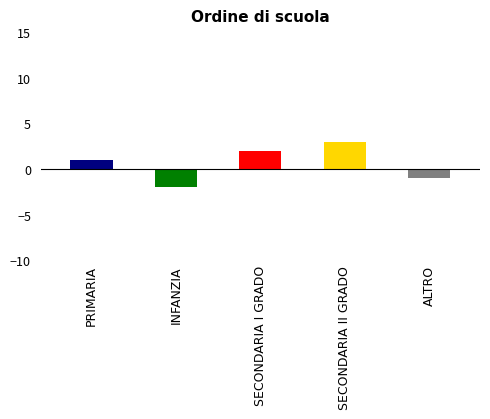

True or false: the data shows 0 at ALTRO.

False